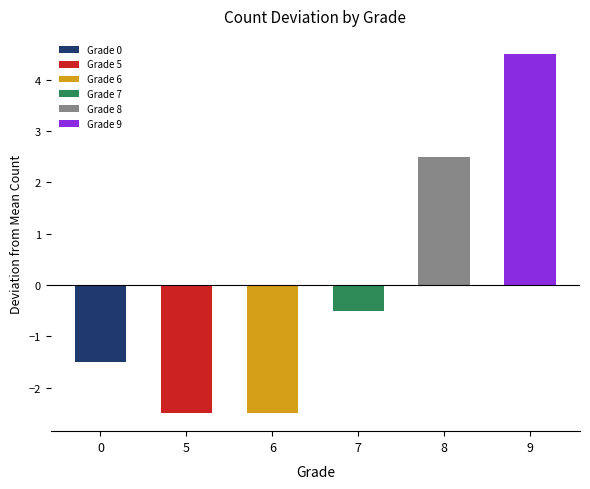

Which label corresponds to the smallest value in the chart?

5